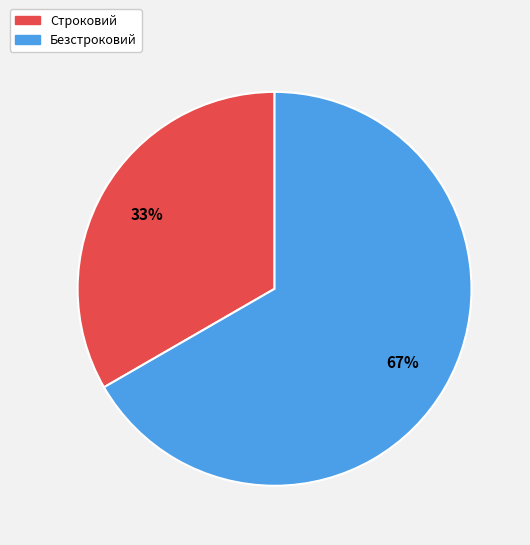

To the nearest percent, what is the combined percentage of Строковий and Безстроковий?

100%